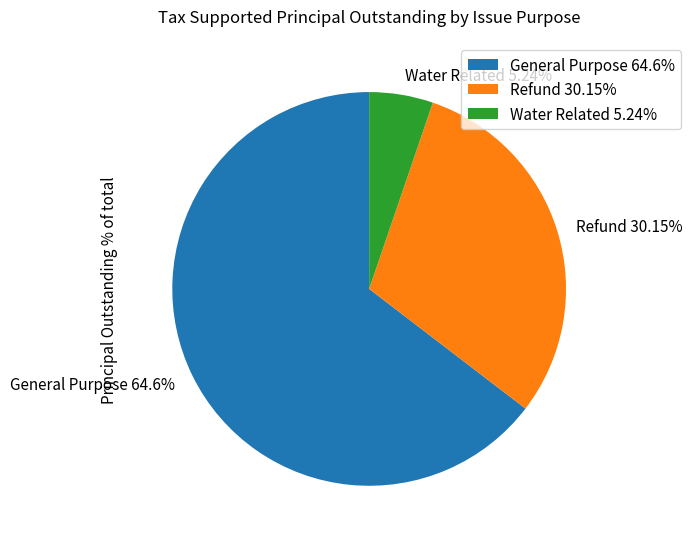

Rank the categories by value from highest to lowest.

General Purpose, Refund, Water Related